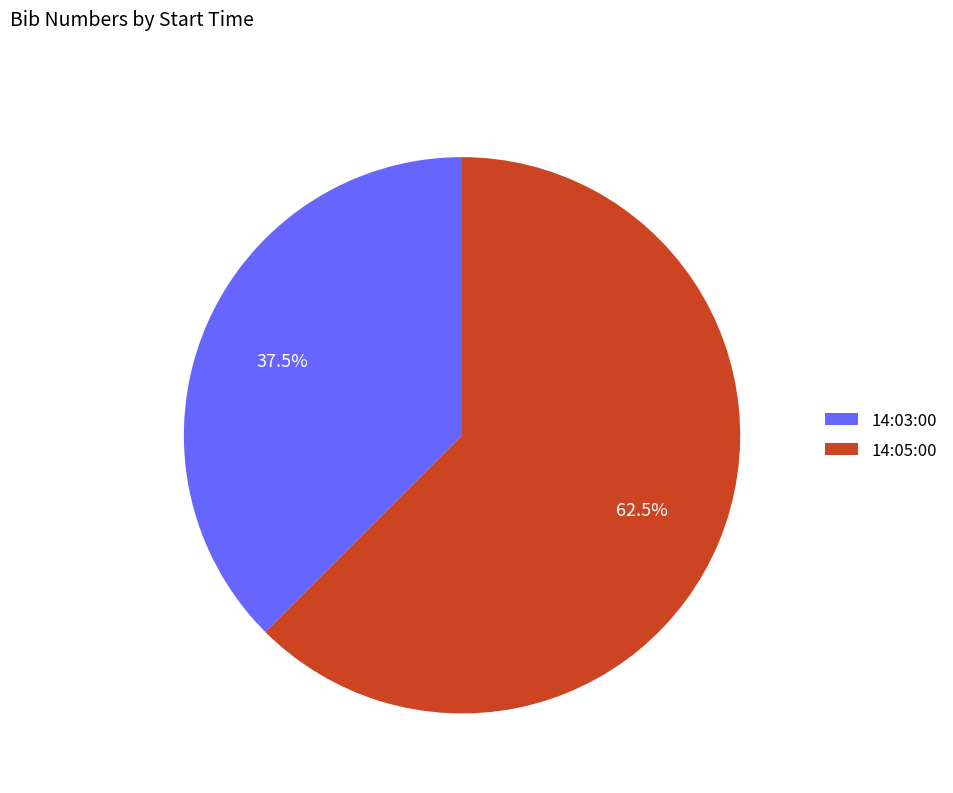

Rank the categories by value from lowest to highest.

14:03:00, 14:05:00